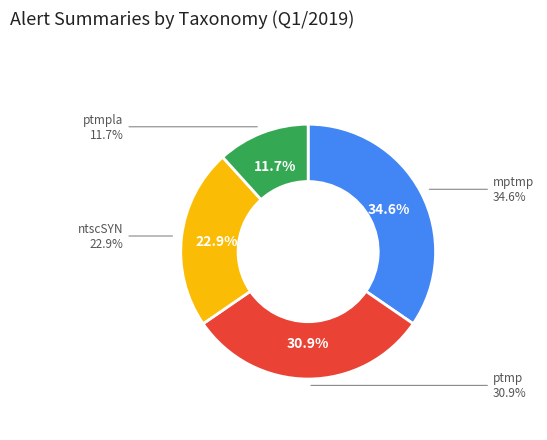

What percentage is the ptmpla slice, to the nearest percent?

12%